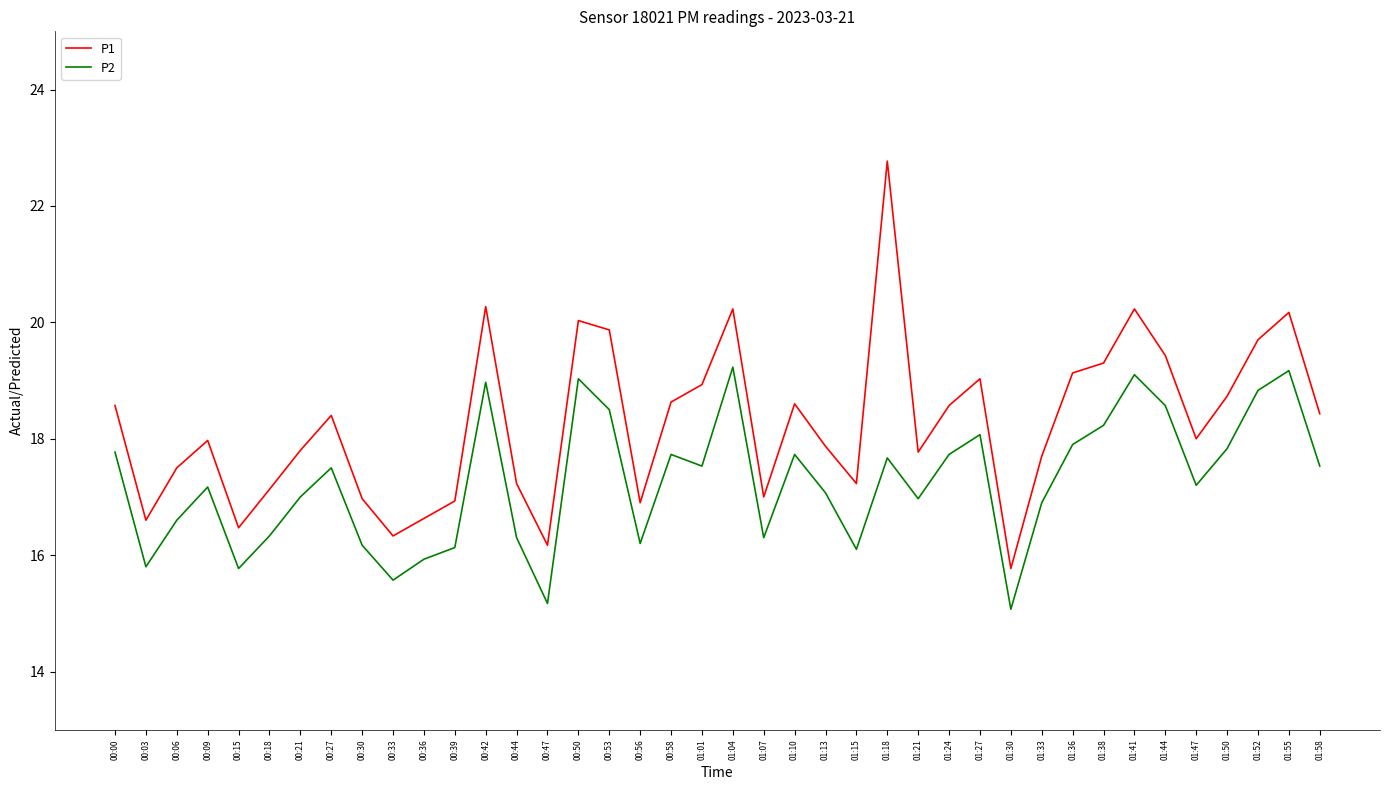

What is the difference between the highest and lowest values at 00:56?

0.7